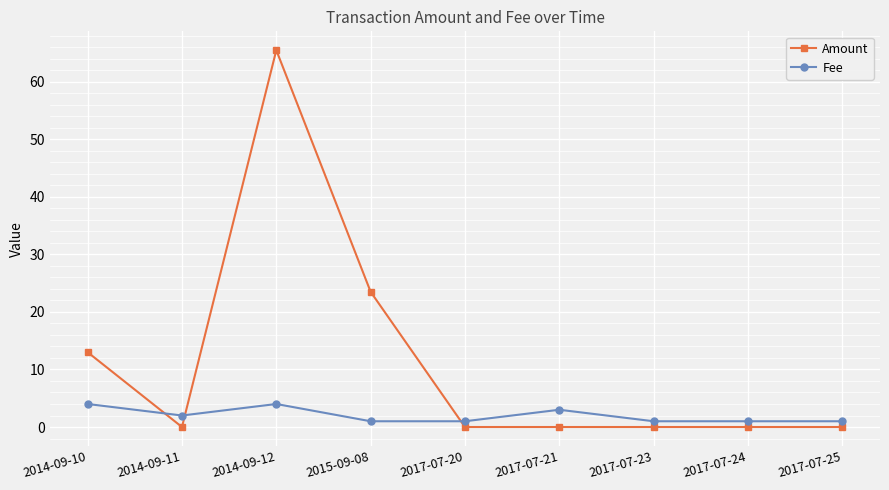

Rank the series at 2017-07-20 from highest to lowest value.

Fee, Amount